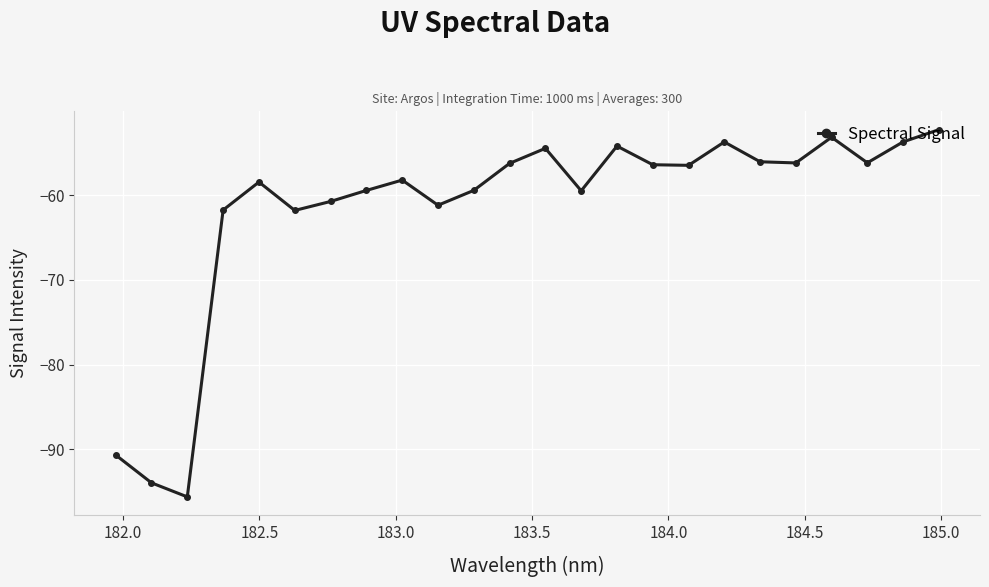

What is the smallest value displayed?

-95.6